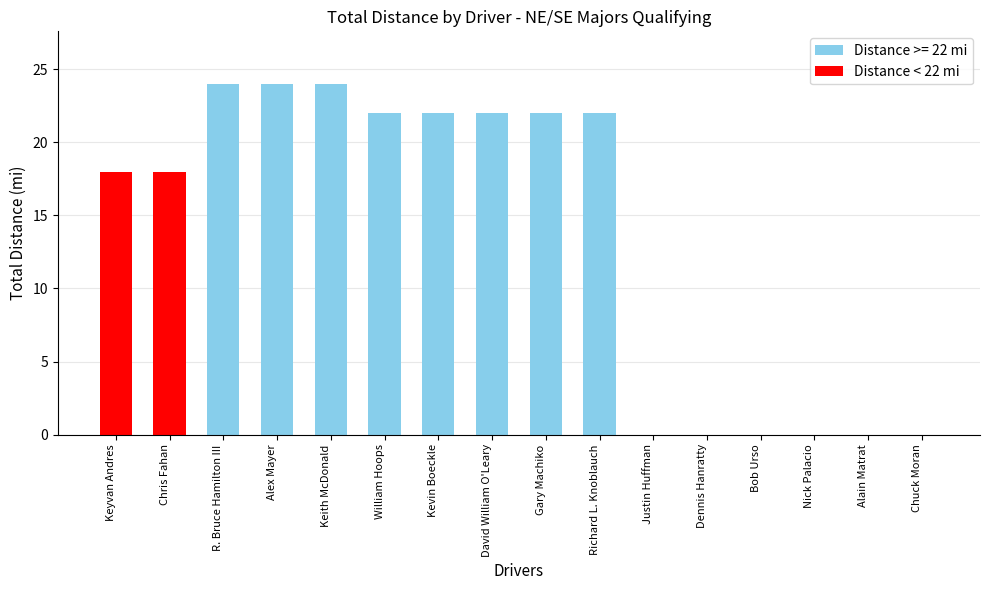

What is the sum of all values?

218